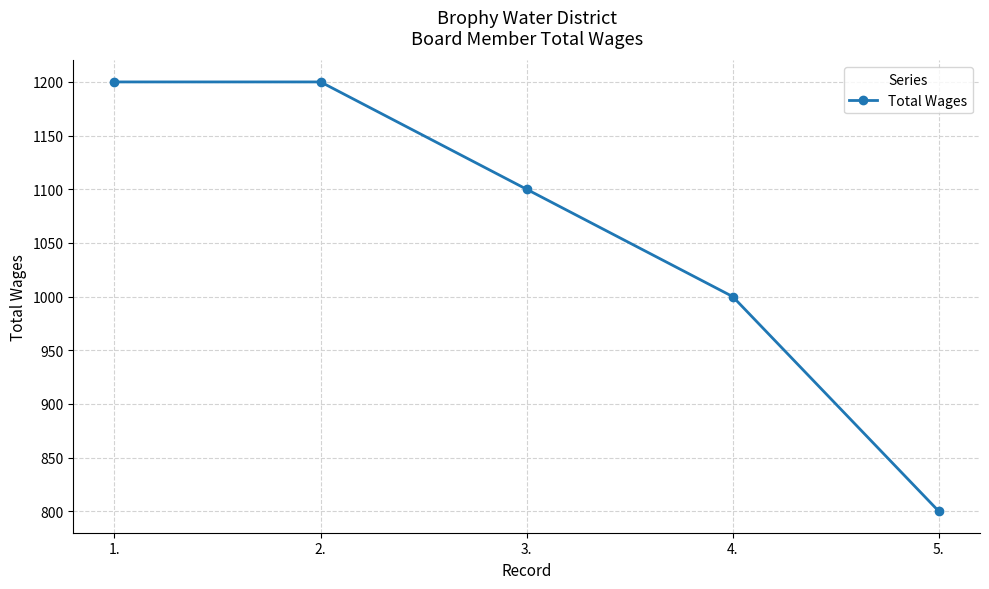

At which label is the value closest to 1000?

4.